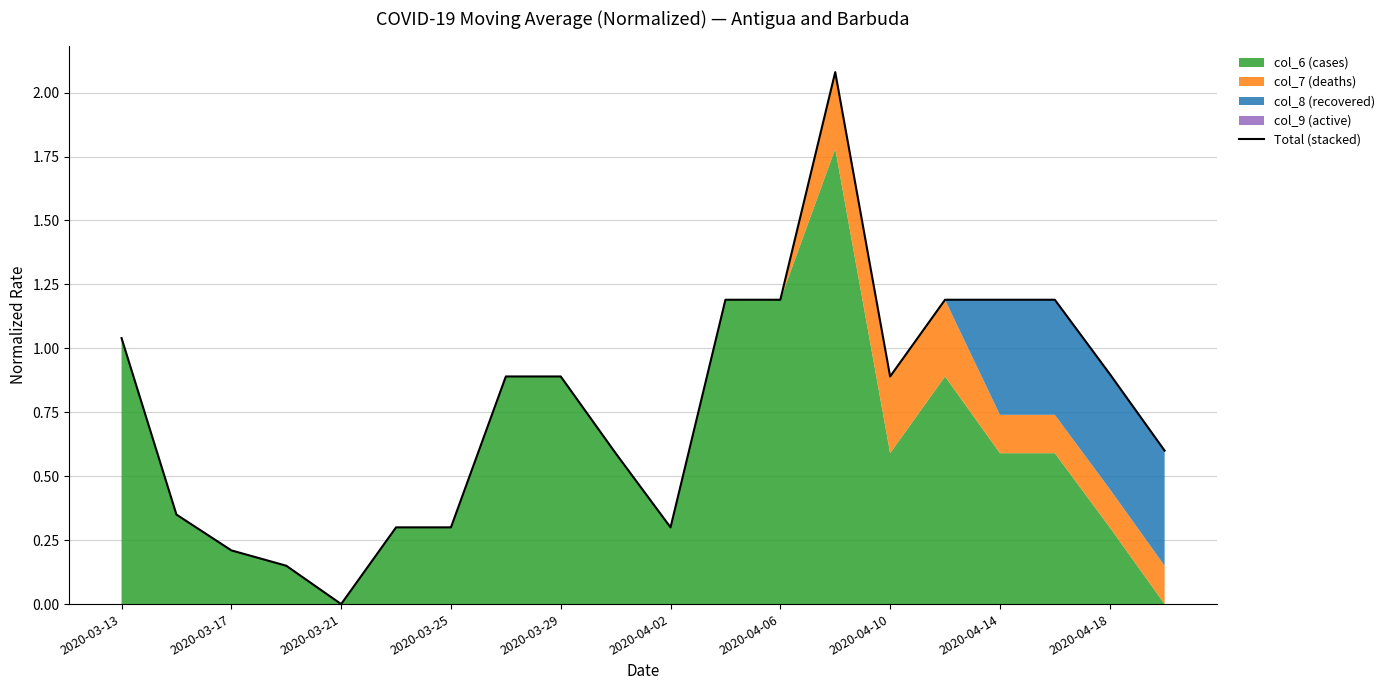

What is the difference between the values at 18 and 11?

0.3